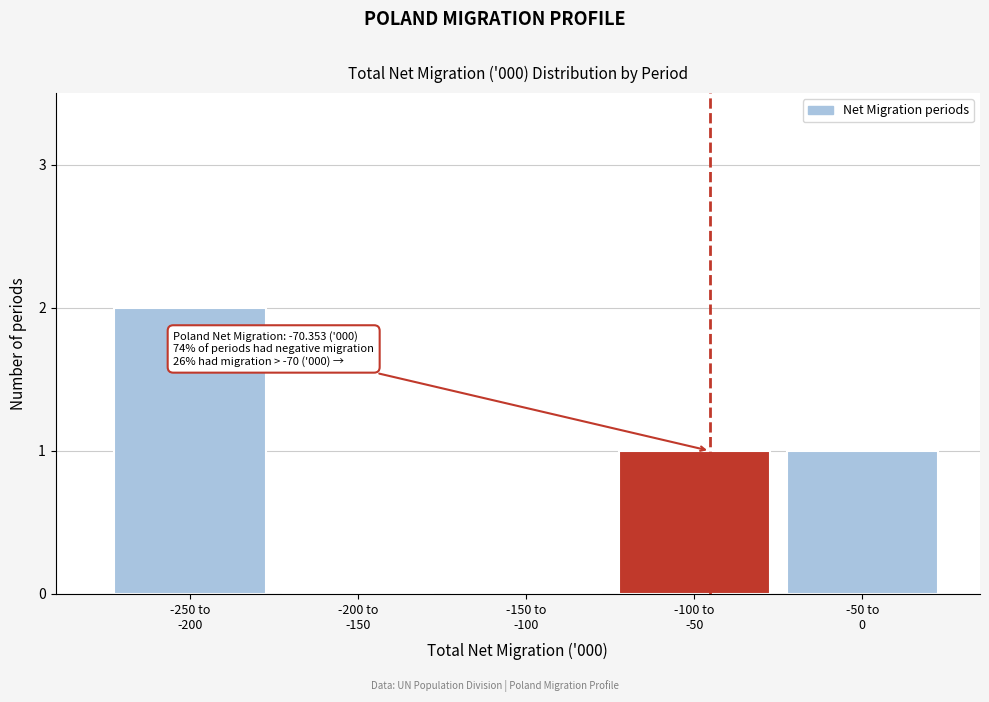

What is the sum of all values?

4